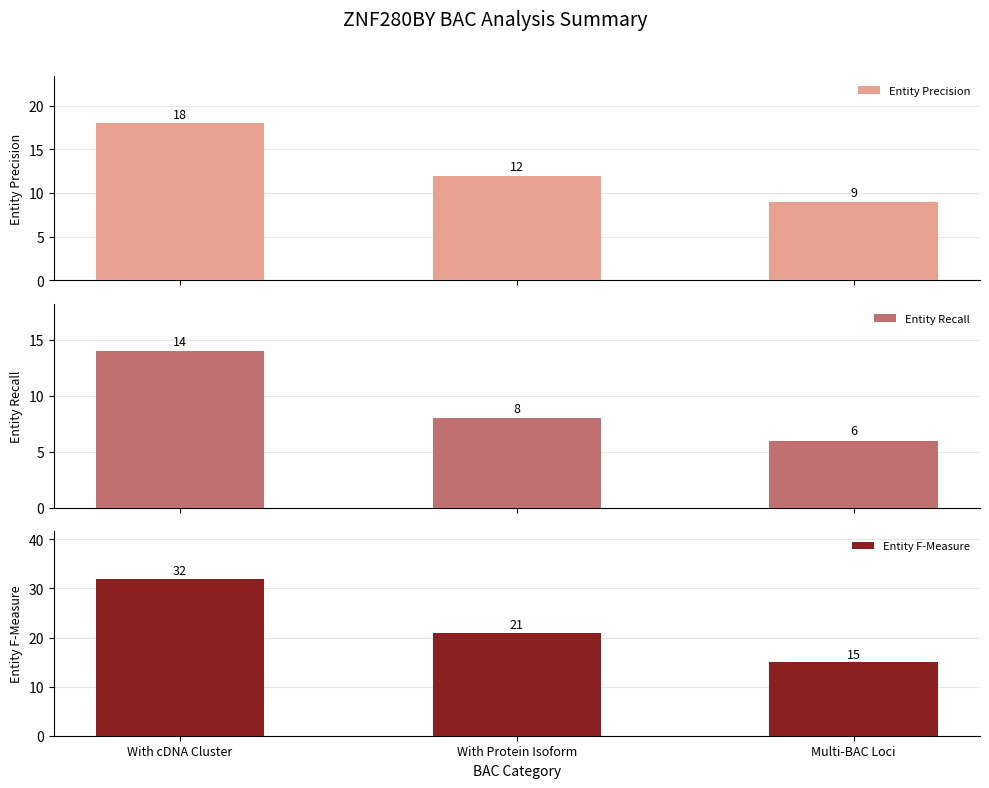

Does the chart contain any negative values?

No